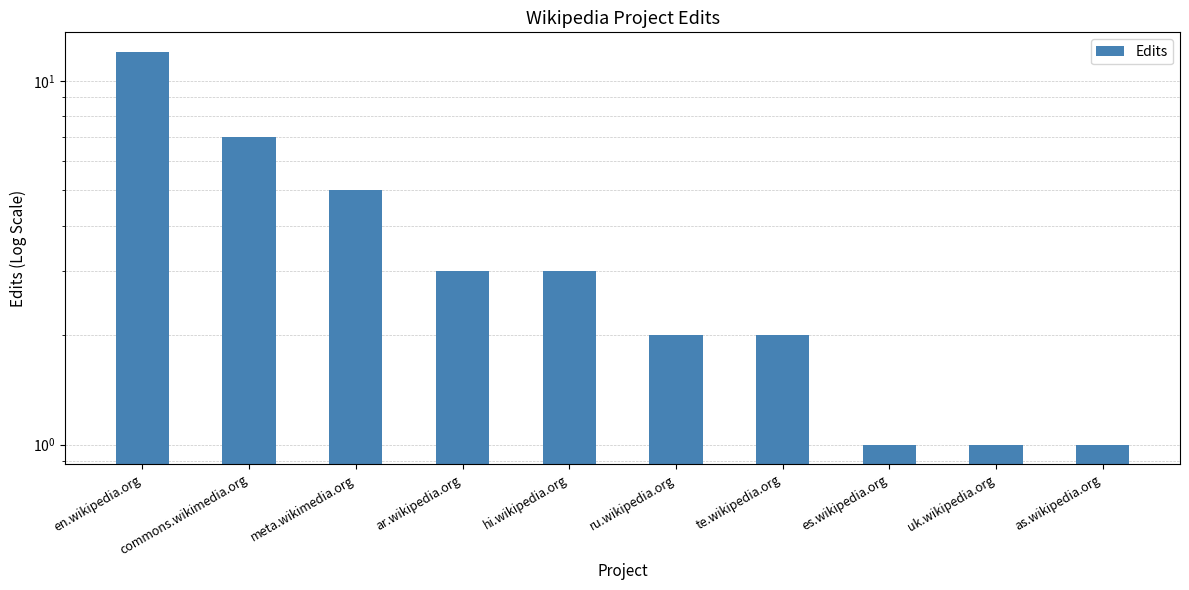

How many data points are less than 3?

5